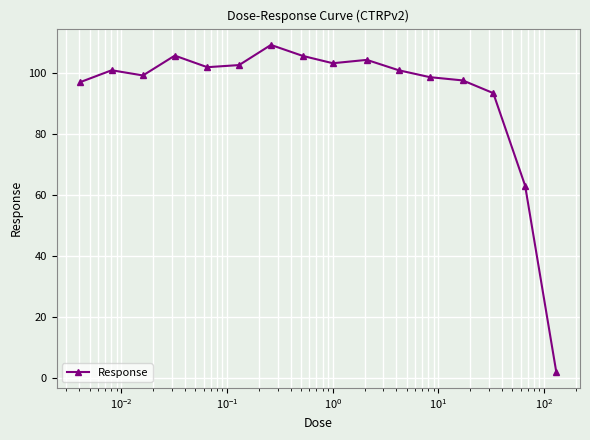

What is the average value?

92.9